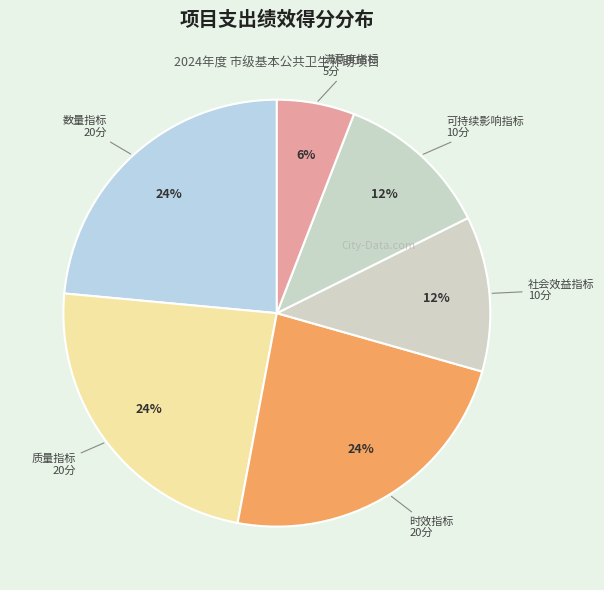

Does 可持续影响指标 account for over 50% of the chart?

No